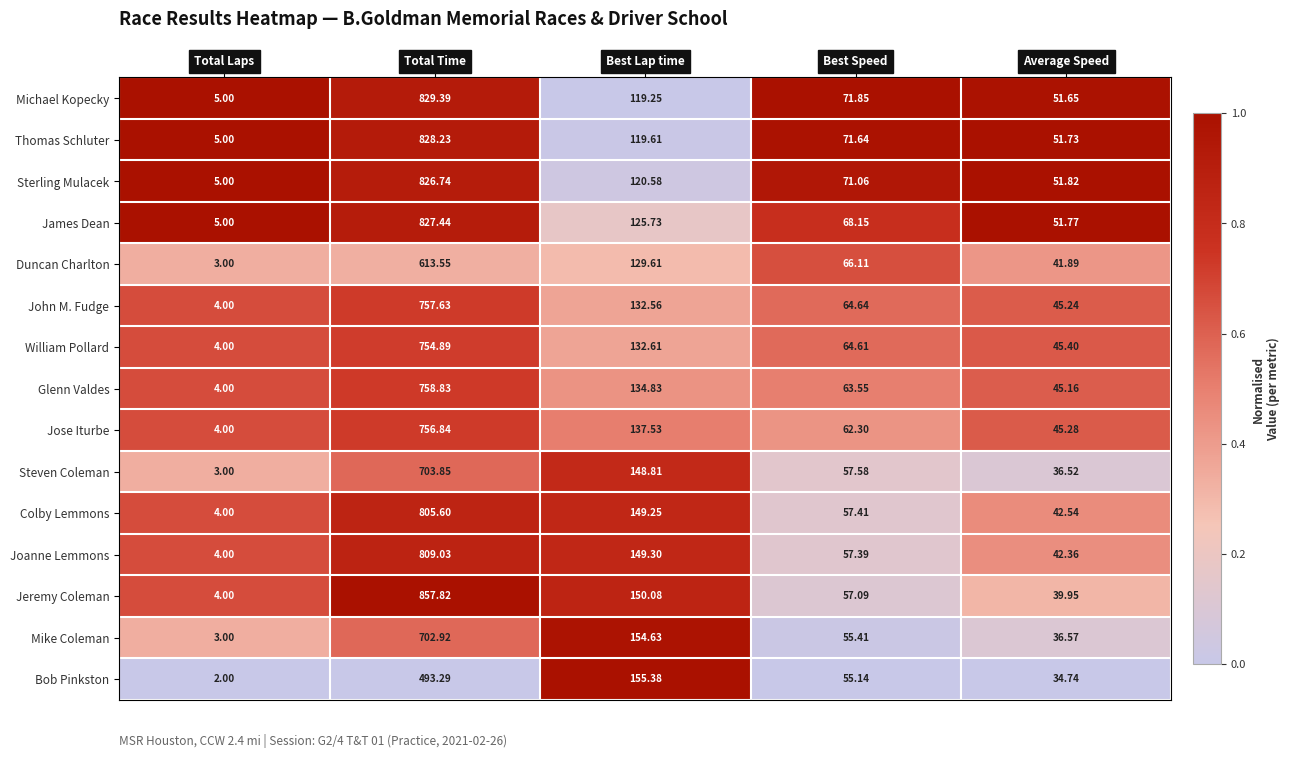

At which category is the sum across all series the highest?

Total Time